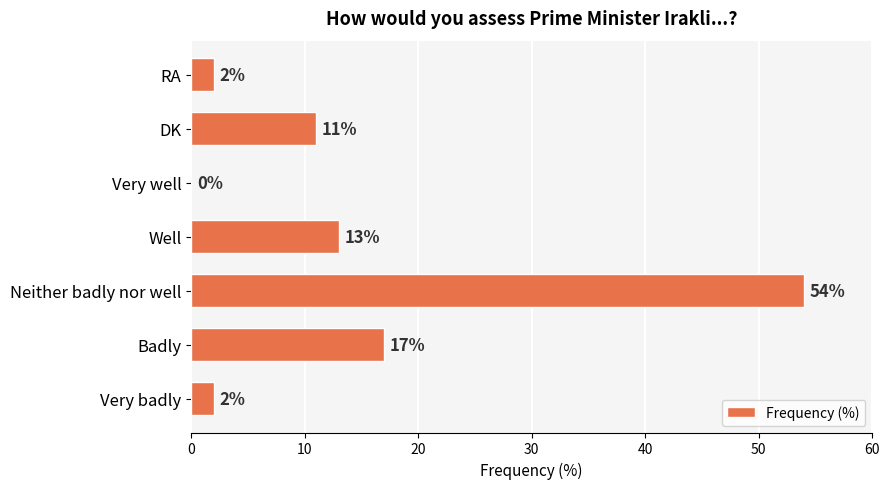

What is the sum of the values at DK and Well?

24